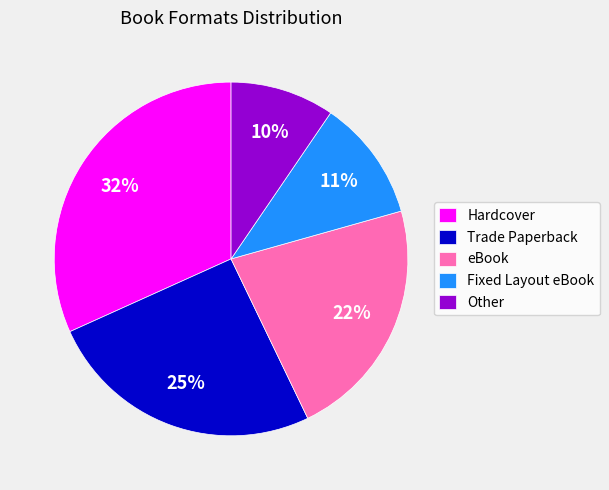

To the nearest percent, what percentage of the pie is Hardcover?

32%